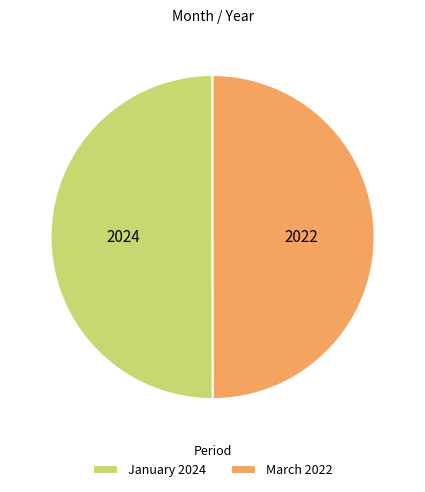

Approximately how many times larger is the value at March 2022 compared to January 2024?

1.0